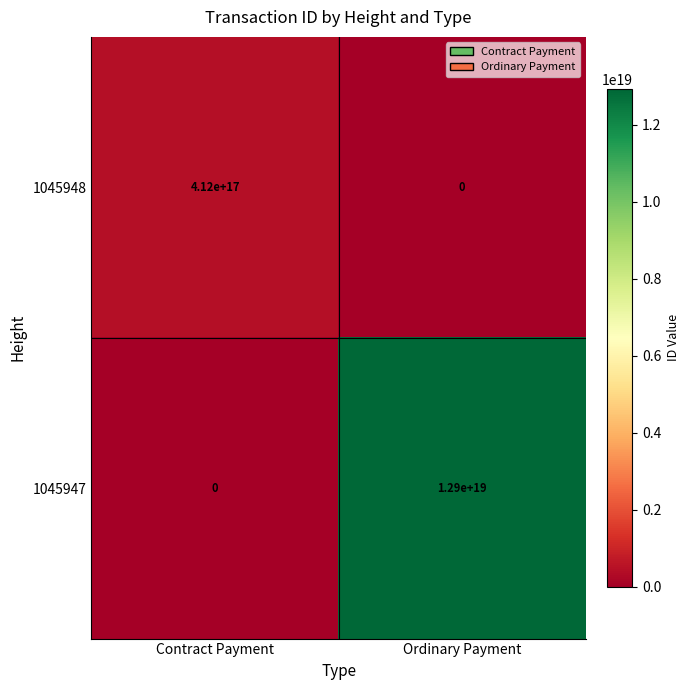

Which series has the widest spread of values?

1045947